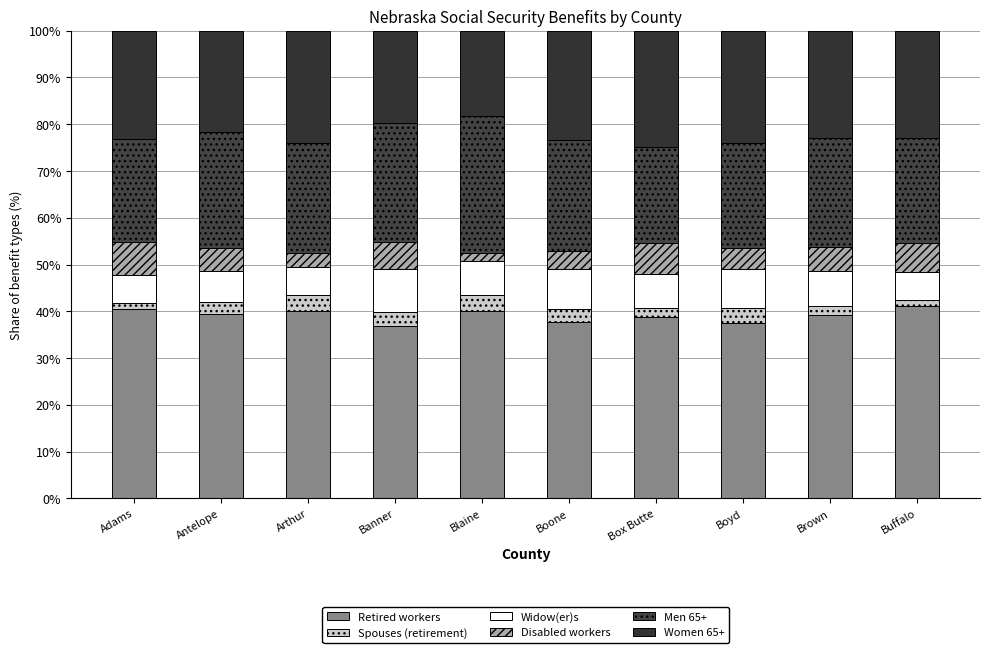

What position from the right is Banner?

7